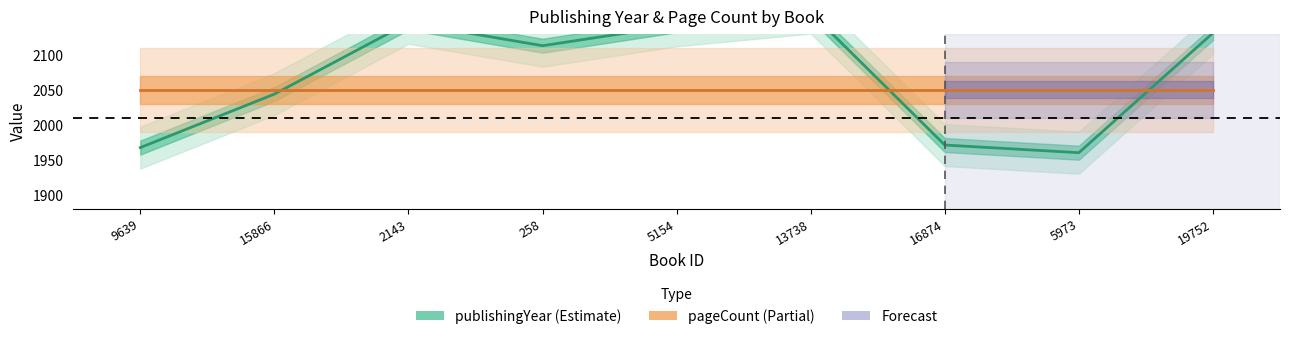

Does the chart display data point markers on the line(s)?

No